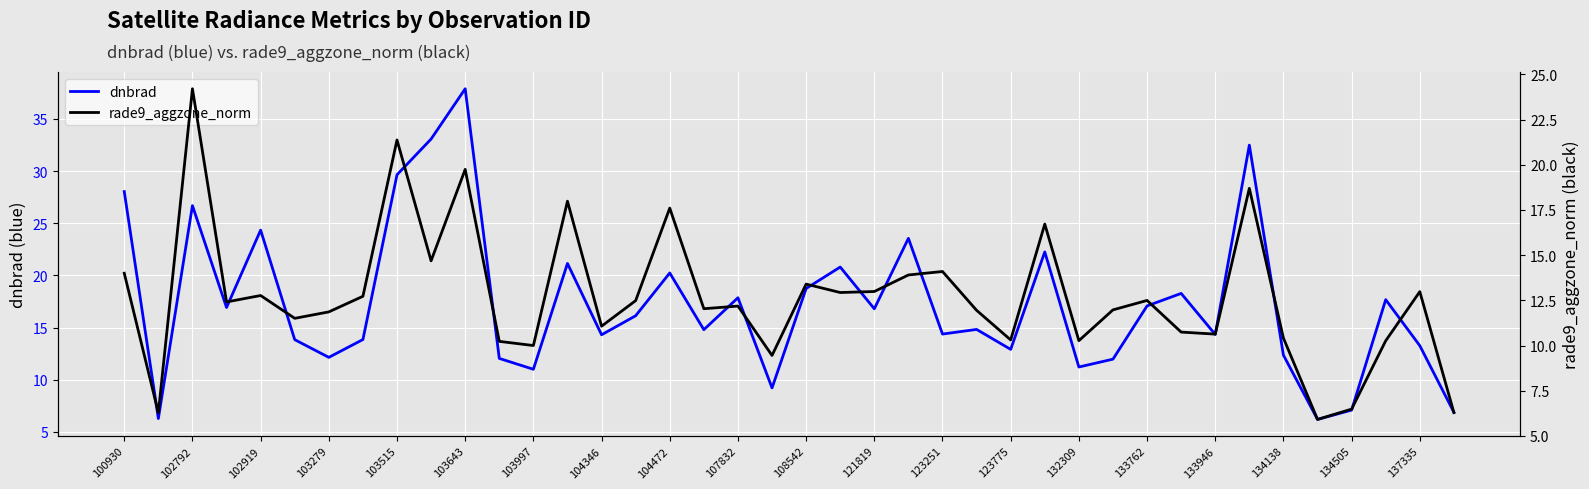

What is the lowest value of the dnbrad series?

6.2